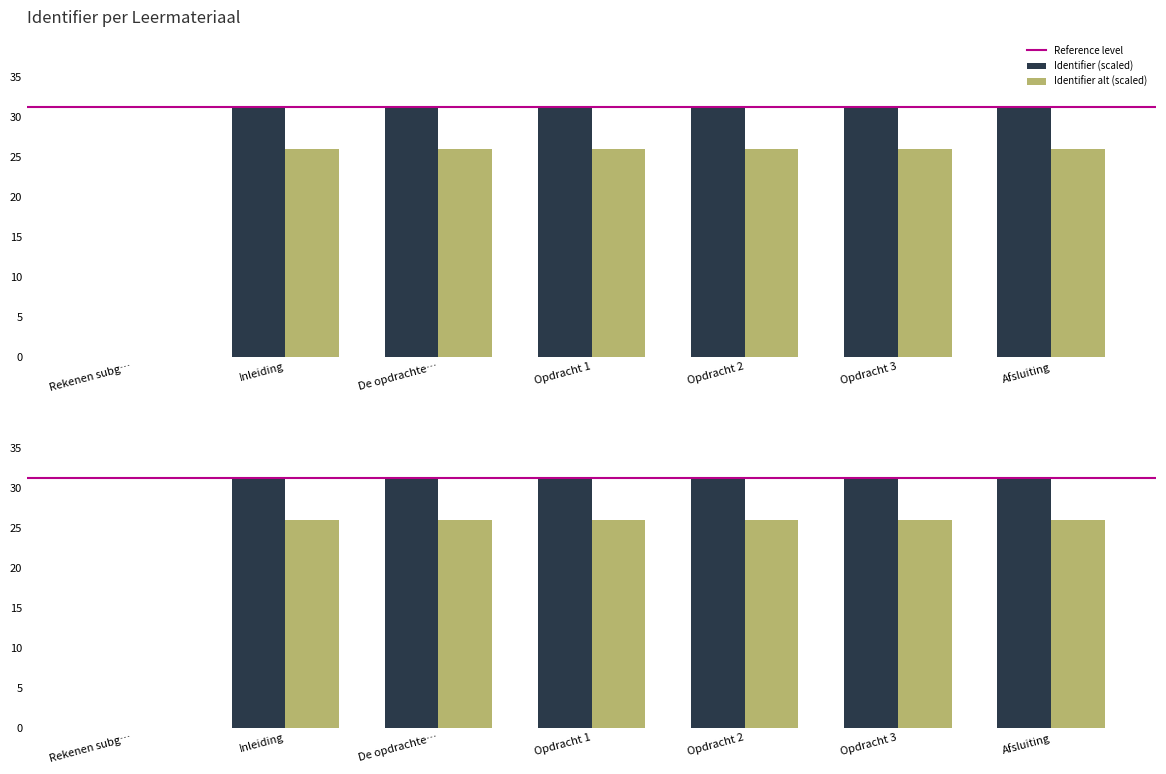

What is the difference between the maximum and minimum values?

31.2